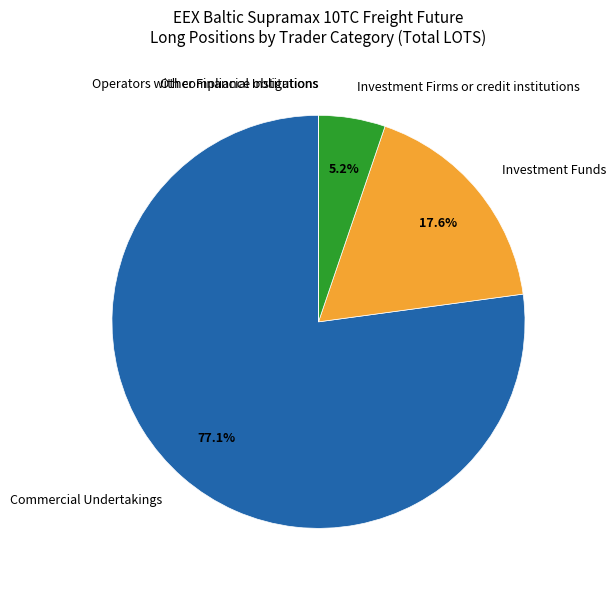

To the nearest percent, what is the difference between the largest and smallest slice percentages?

77%